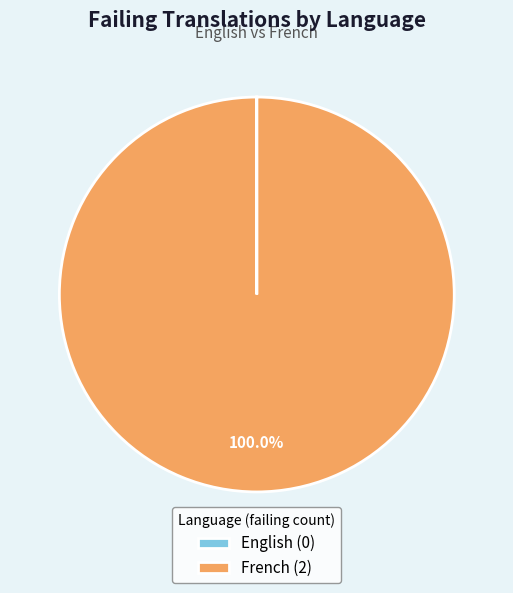

Is there any slice that represents more than half of the pie?

Yes